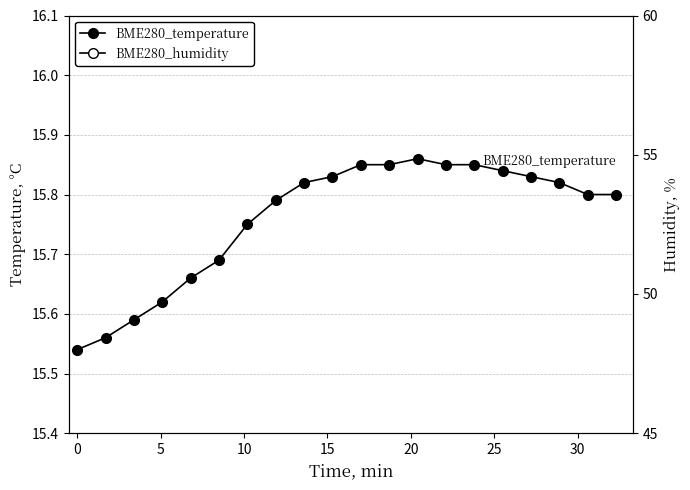

What are all the series names shown in the legend?

BME280_temperature, BME280_humidity